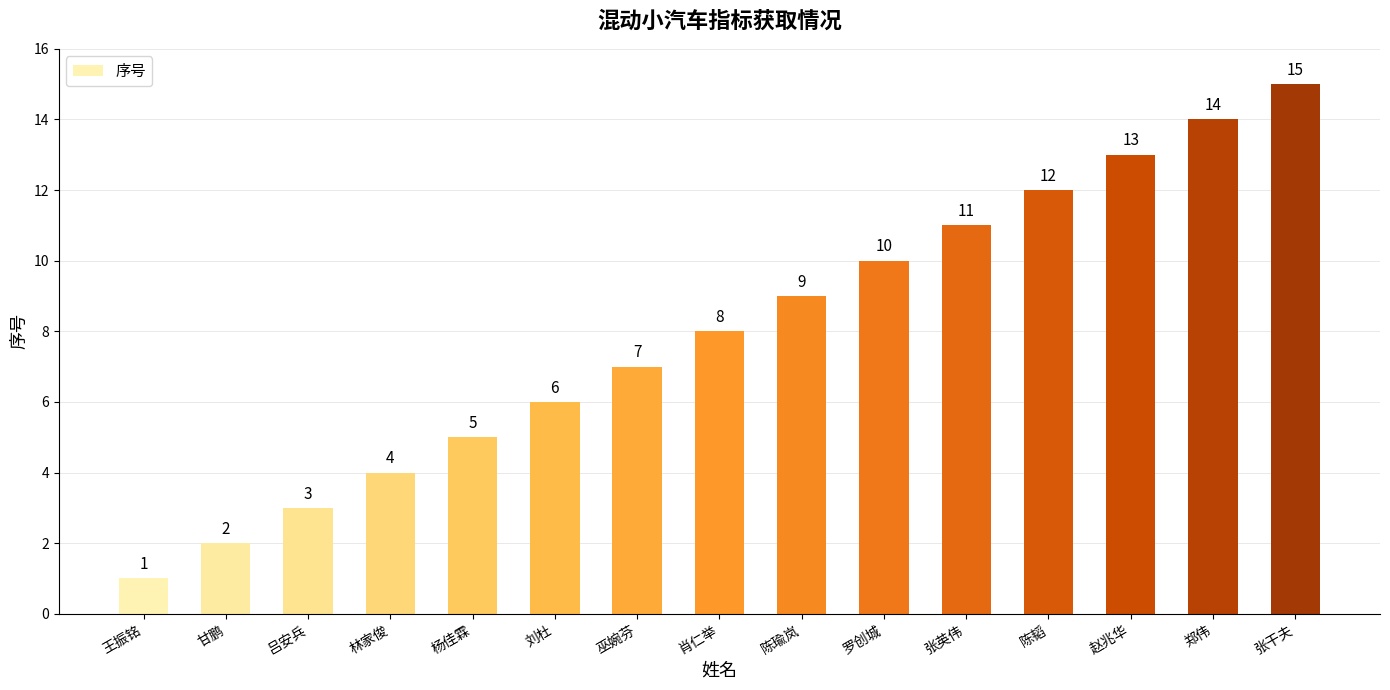

Which label corresponds to the largest value in the chart?

张干夫